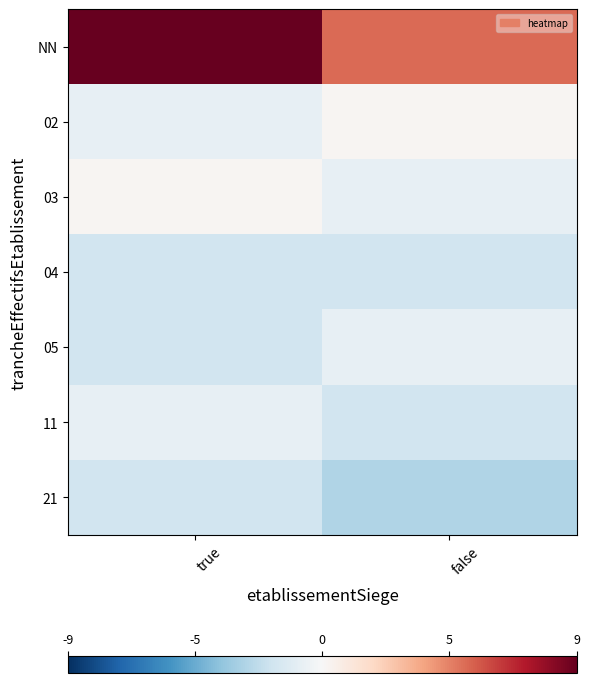

Which series changed the most between true and false?

NN